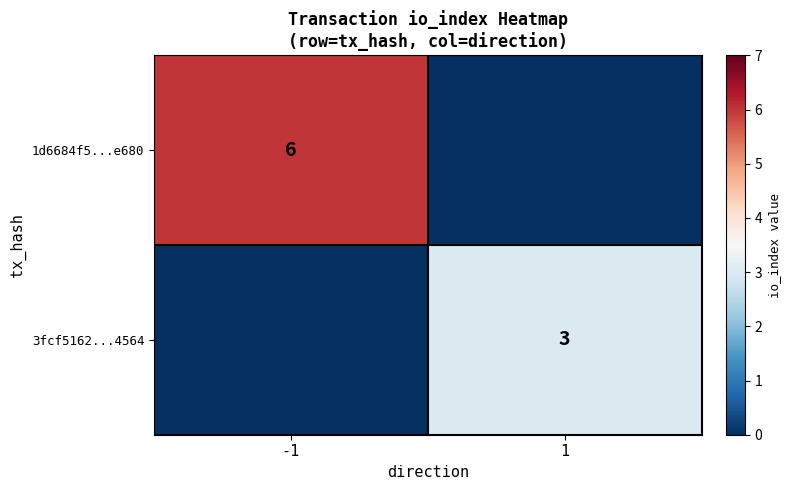

The 3fcf5162...4564 series shows 1 at 1. True or false?

False